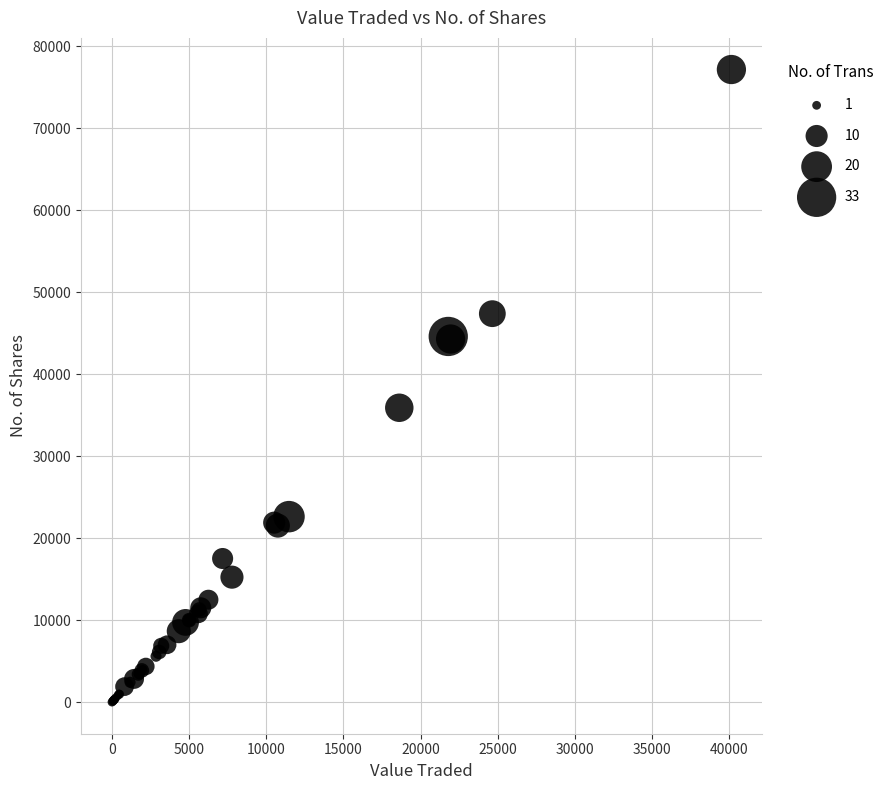

What Y value in the scatter plot is closest to 38598?

35919